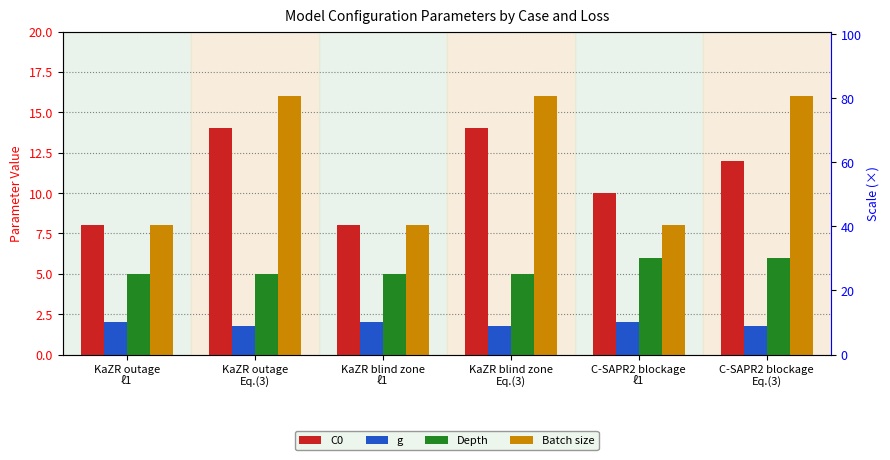

How many bars are there in each group?

4